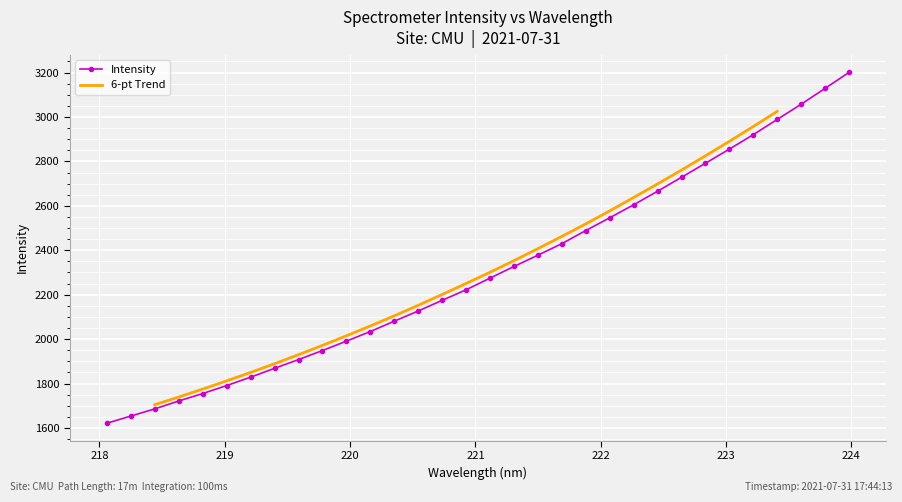

What is the maximum value for Intensity?

3200.3